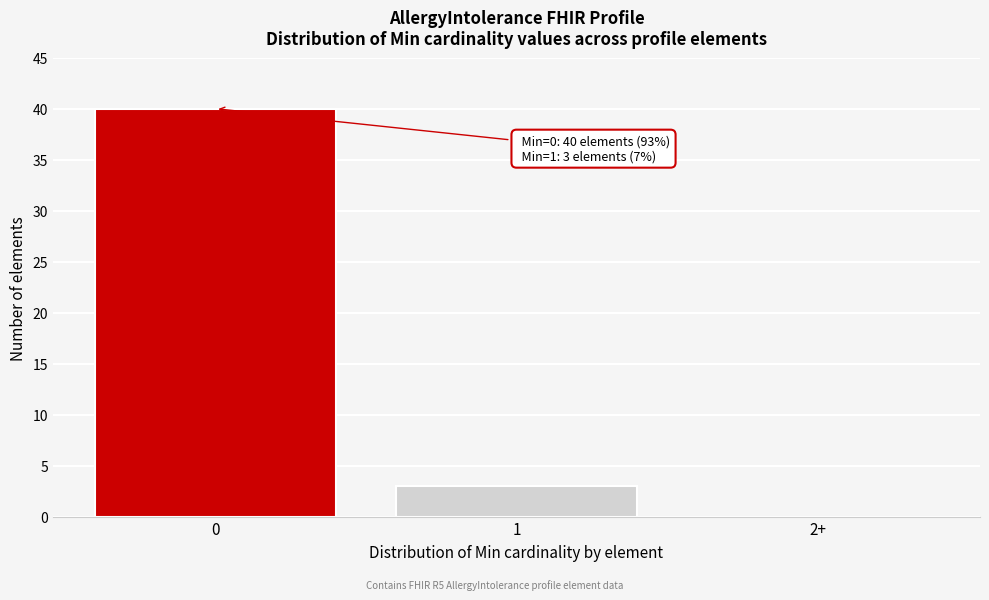

Reading left to right, what are all the values shown in this chart?

0=40	1=3	2+=0